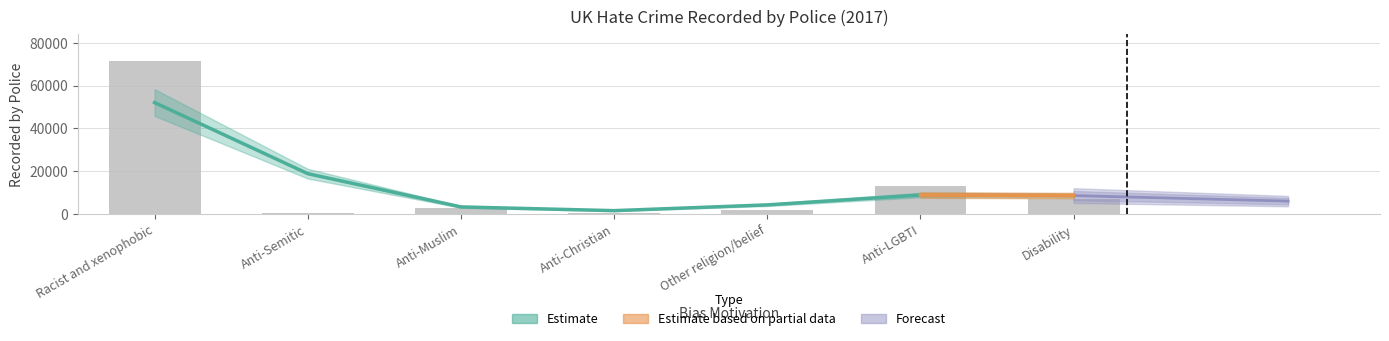

List the labels in order of value, smallest first.

Anti-Christian, Anti-Semitic, Other religion/belief, Anti-Muslim, Disability, Anti-LGBTI, Racist and xenophobic